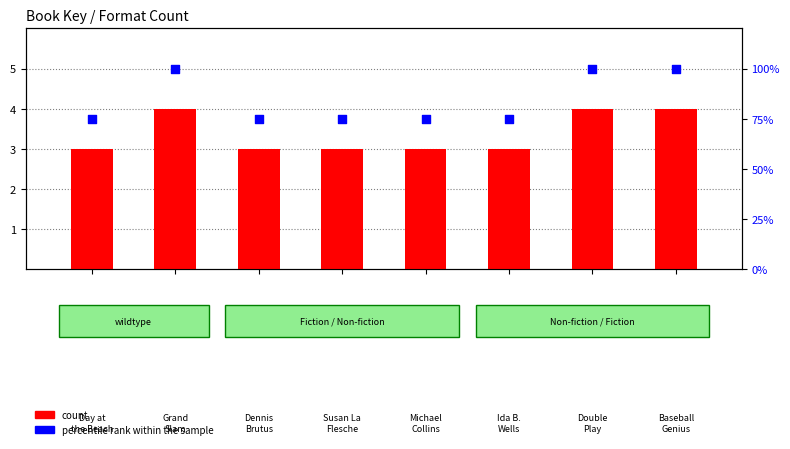

What are all the series names shown in the legend?

count, percentile rank within the sample